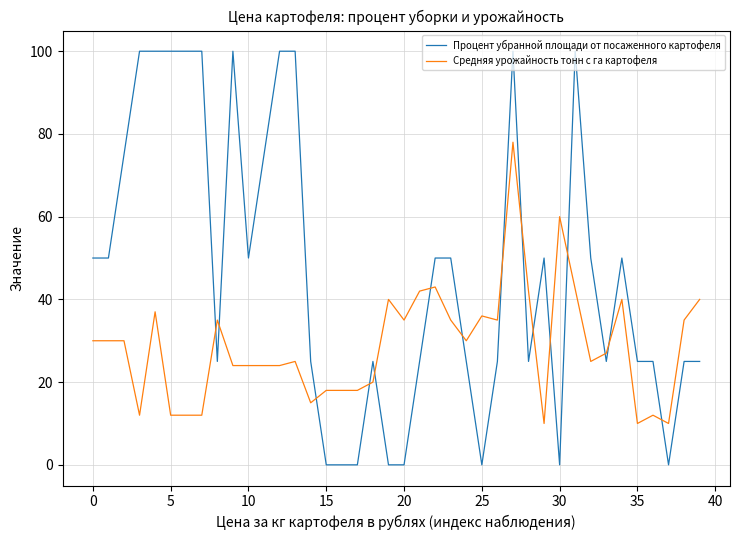

Which series has the largest range (max minus min)?

Процент убранной площади от посаженного картофеля